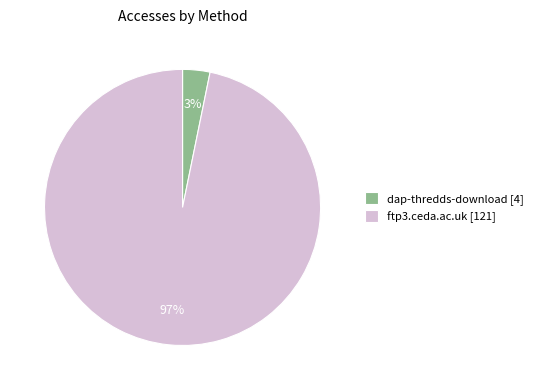

Count the number of slices in the pie.

2